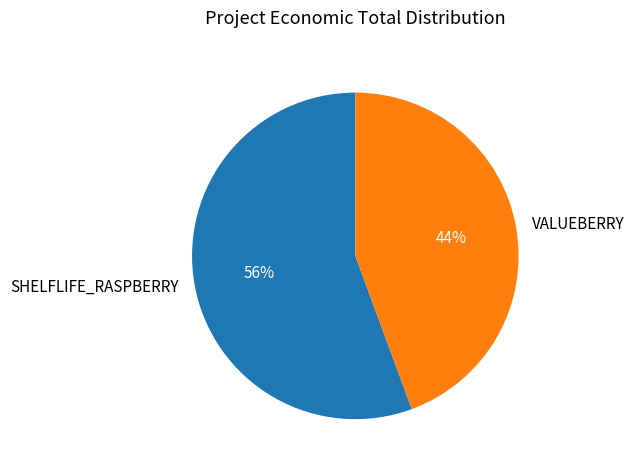

To the nearest percent, what is the combined percentage of VALUEBERRY and SHELFLIFE_RASPBERRY?

100%